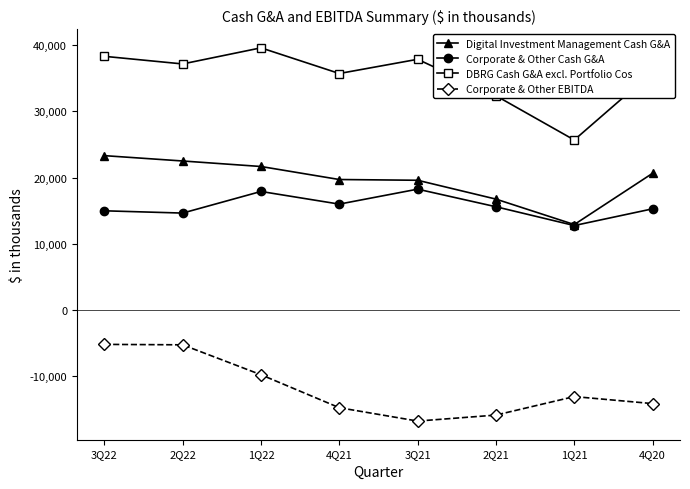

True or false: DBRG Cash G&A excl. Portfolio Cos has more than 0 interior local peaks.

True